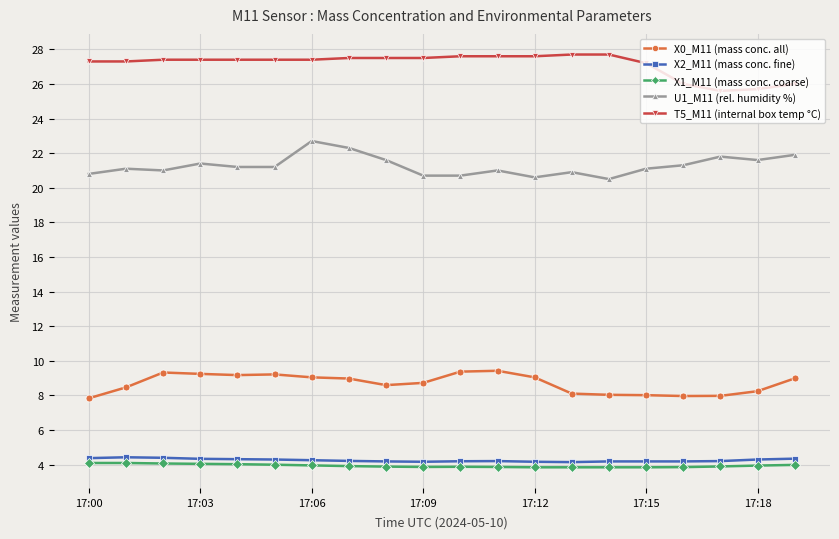

What is the value of the U1_M11 (rel. humidity %) point at the 18th from the left?

21.8